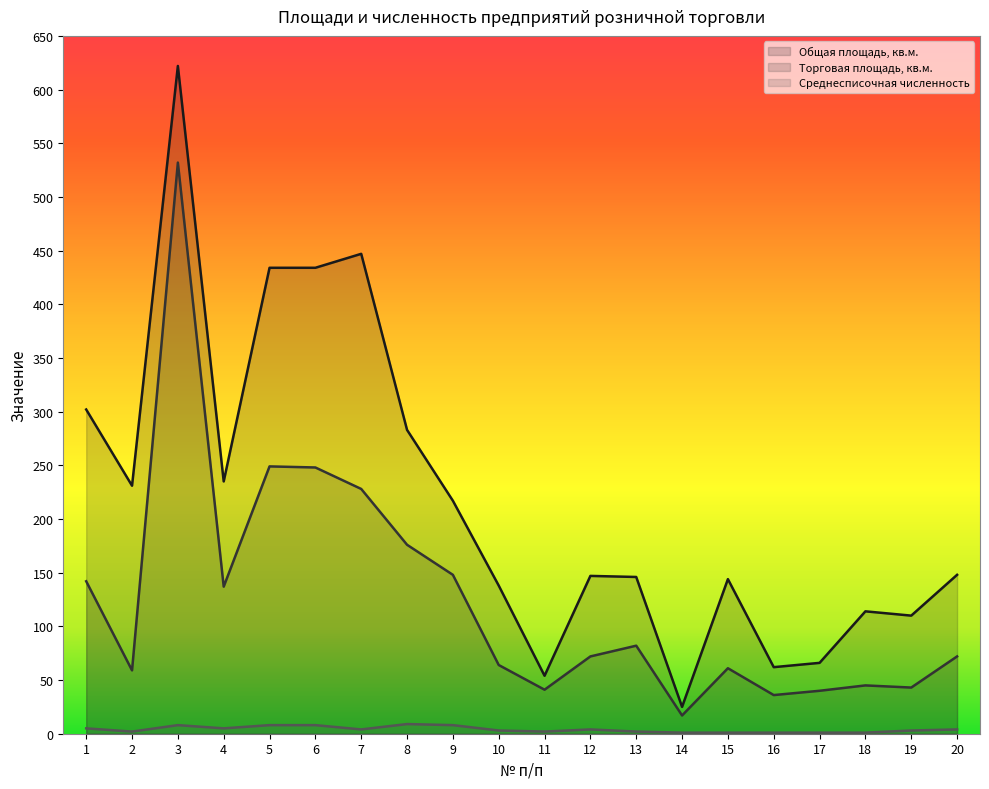

Which series has the widest spread of values?

Общая площадь, кв.м.